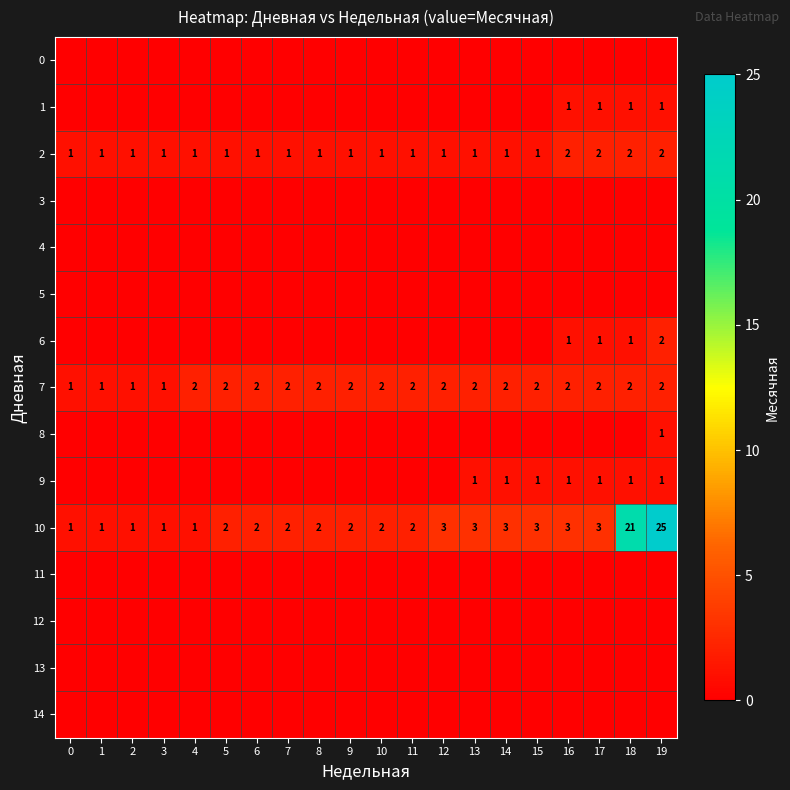

True or false: 2 has a value of 3 at 17.

False